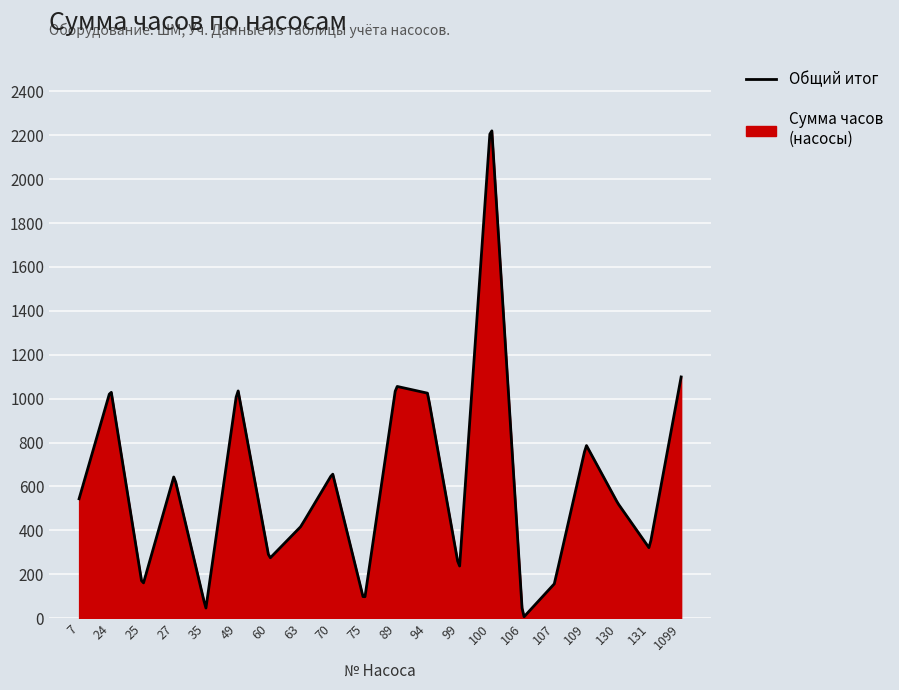

What is the greatest value displayed?

2220.0